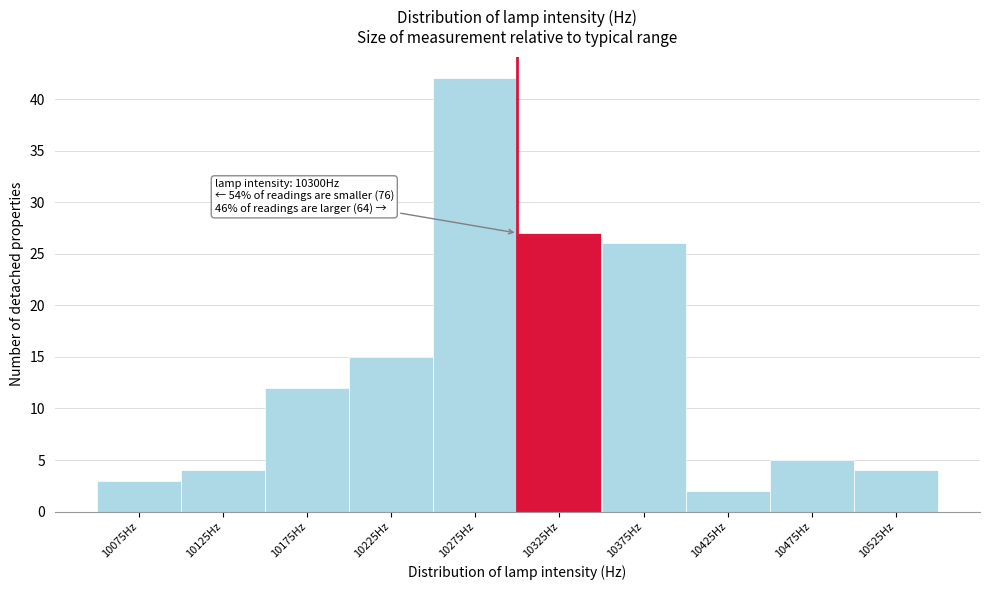

Over which range of the x-axis is the bar tallest?

10250 to 10300